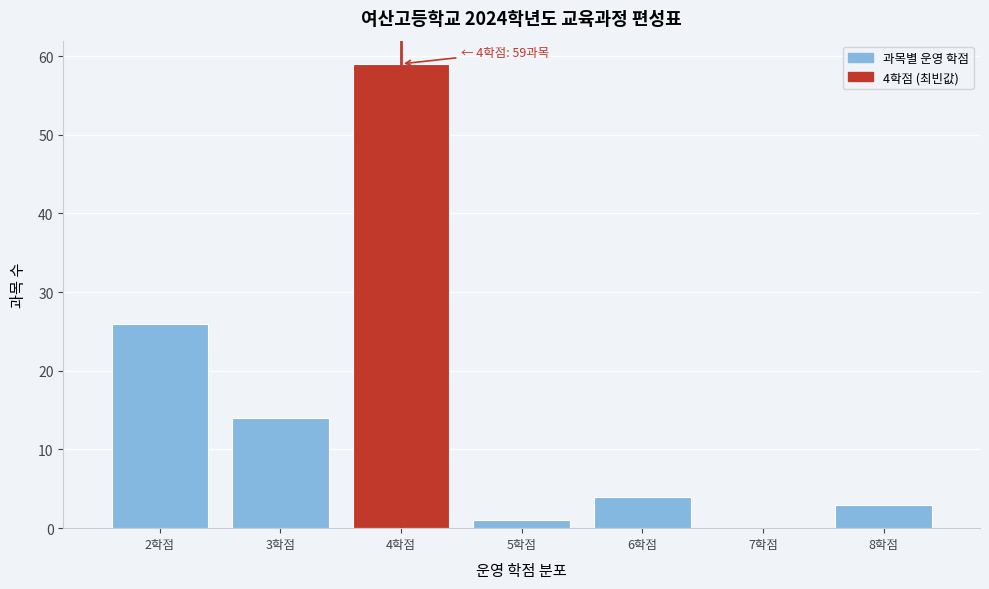

Over which range of the x-axis is the bar tallest?

3.5 to 4.5